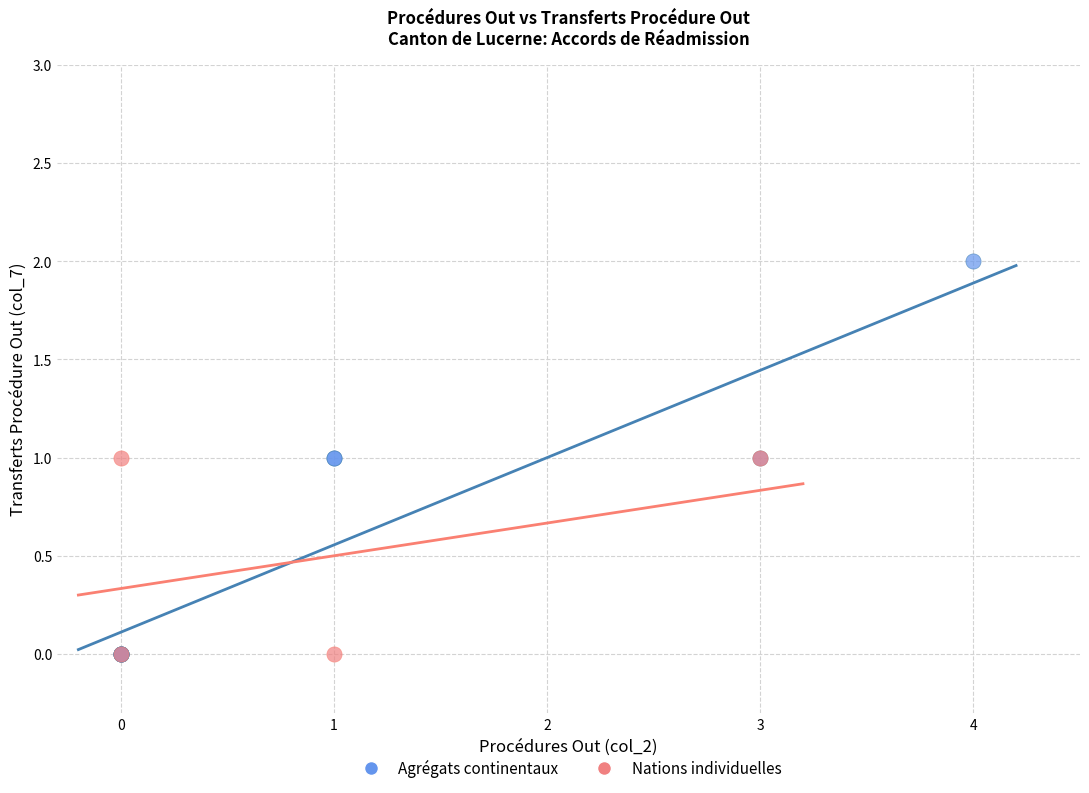

What are all the series names shown in the legend?

Agrégats continentaux, Nations individuelles